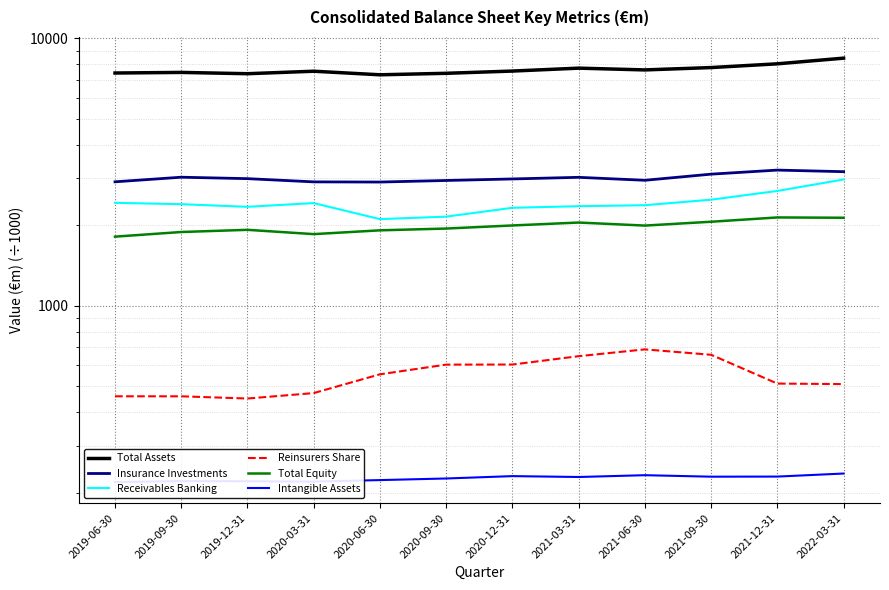

What value does the Intangible Assets series have at 2020-03-31?

220.2